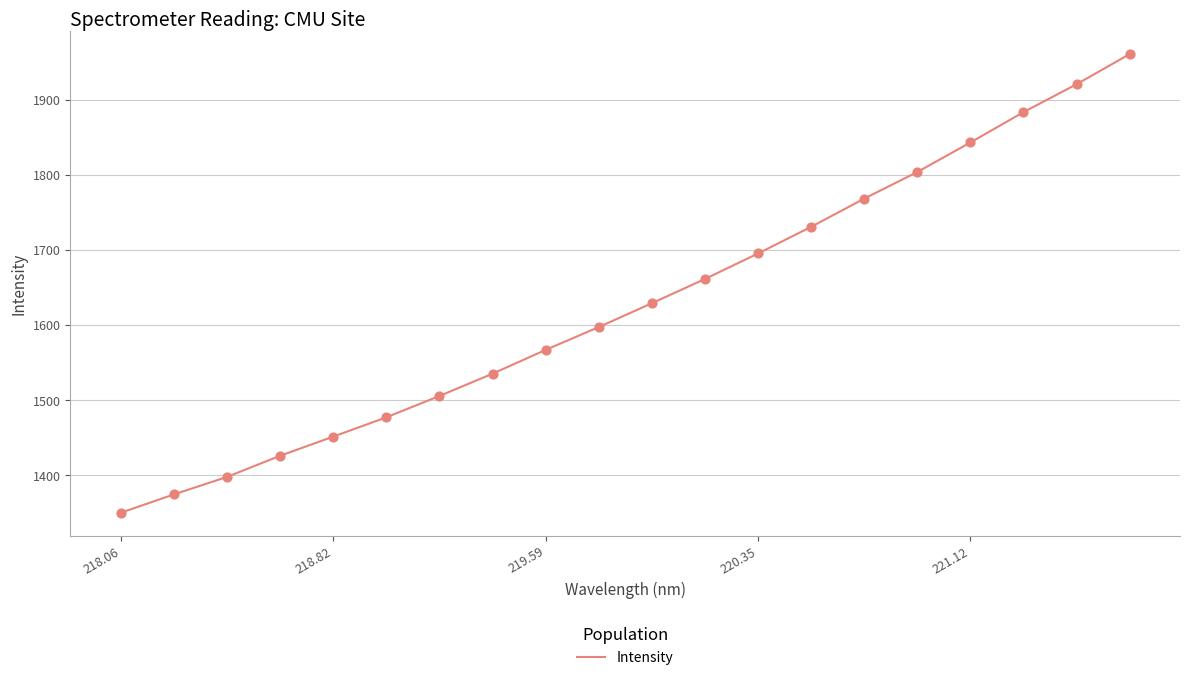

What is the minimum value shown in the chart?

1350.4